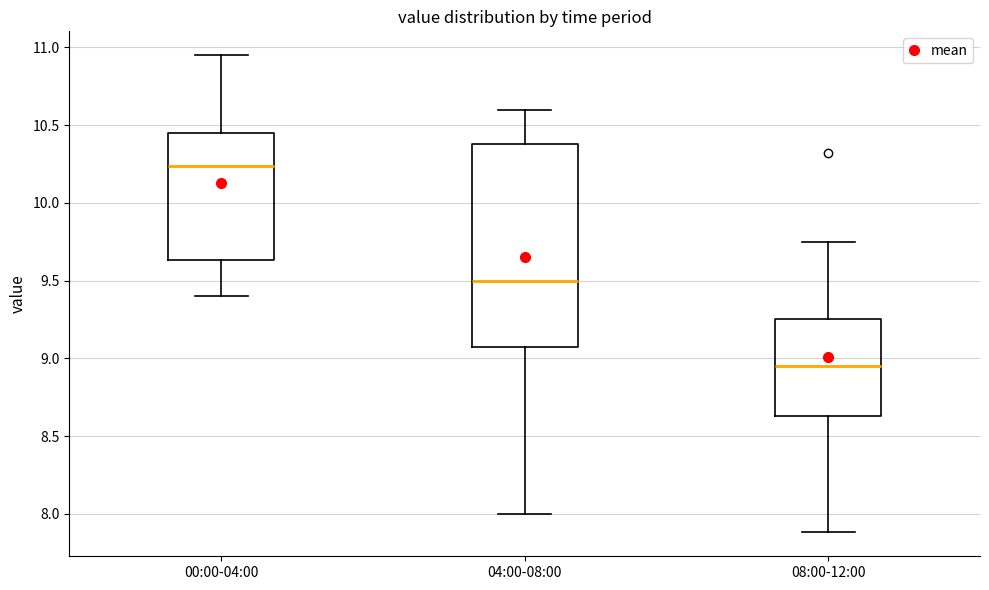

Comparing the boxes themselves (not the whiskers), which one is the tallest?

04:00-08:00